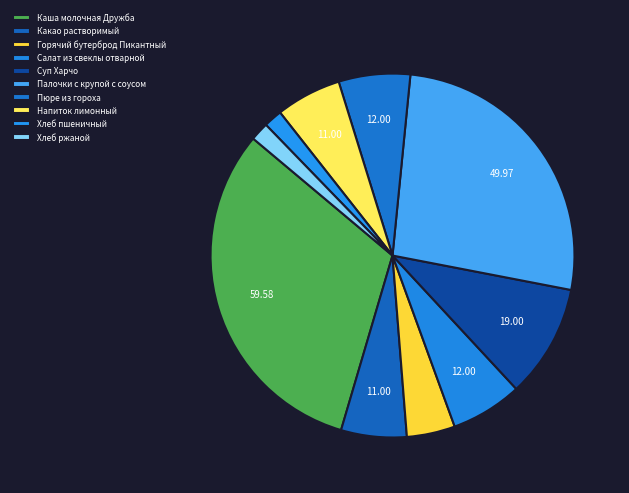

How many segments does this pie chart have?

10